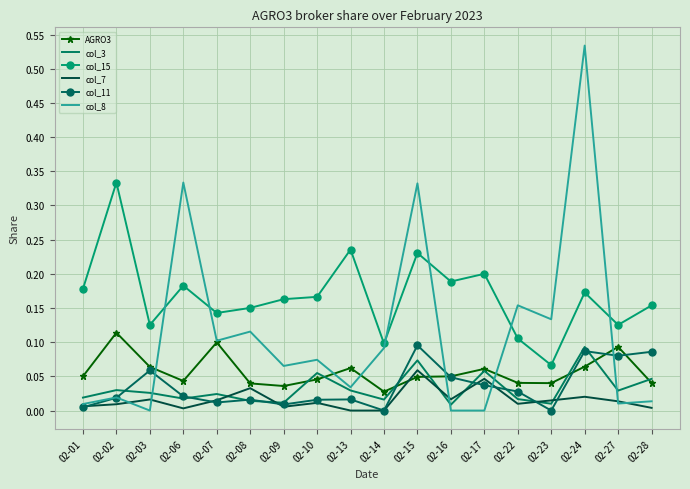

Between 02-03 and 02-07, which series saw the biggest shift?

col_8